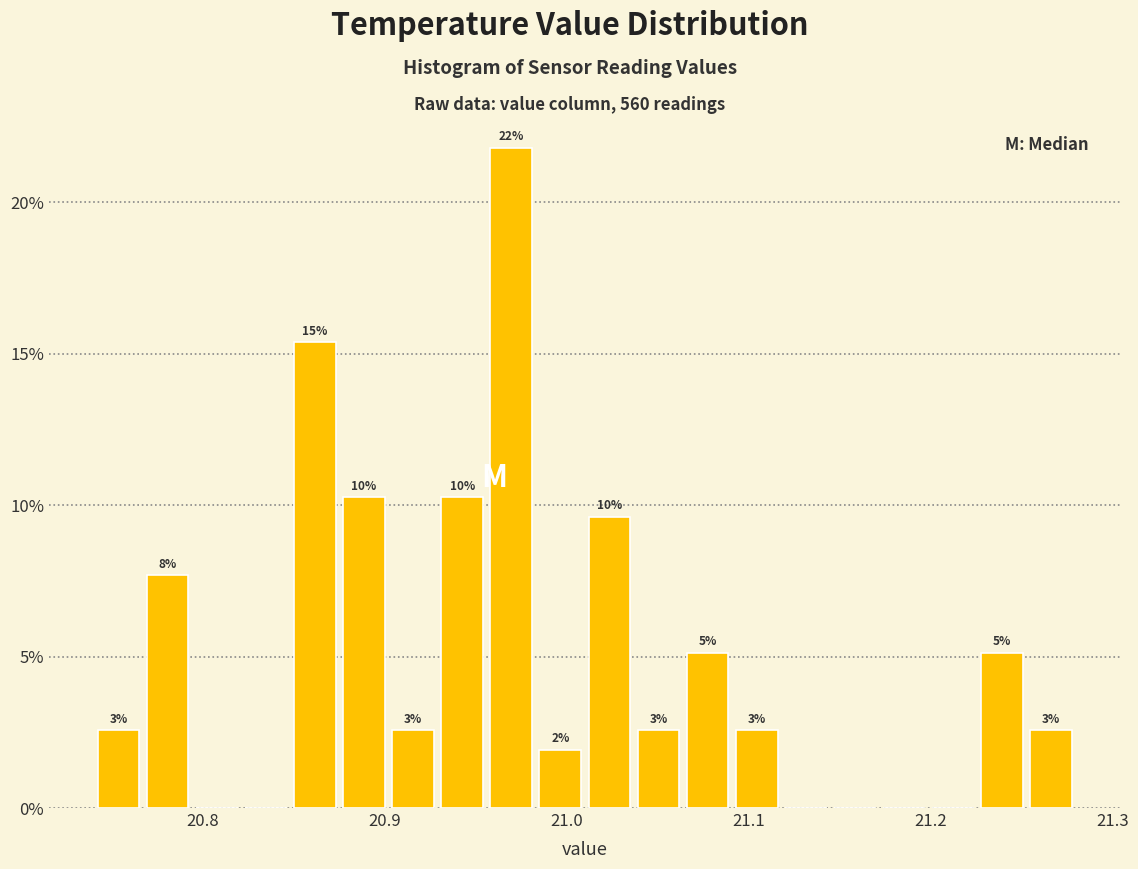

Read against the x-axis, roughly where is the centre of the tallest bar?

20.97